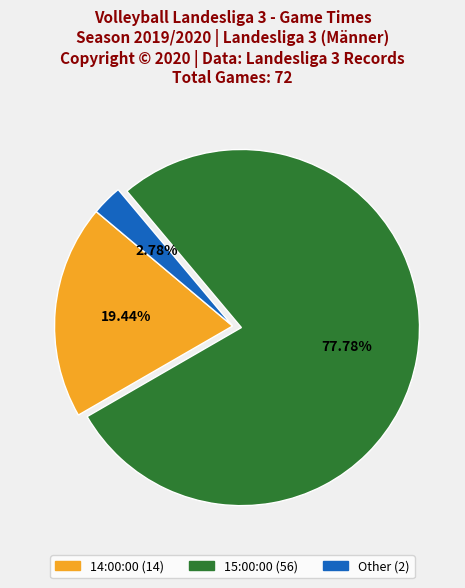

Is there a majority slice in this chart?

Yes